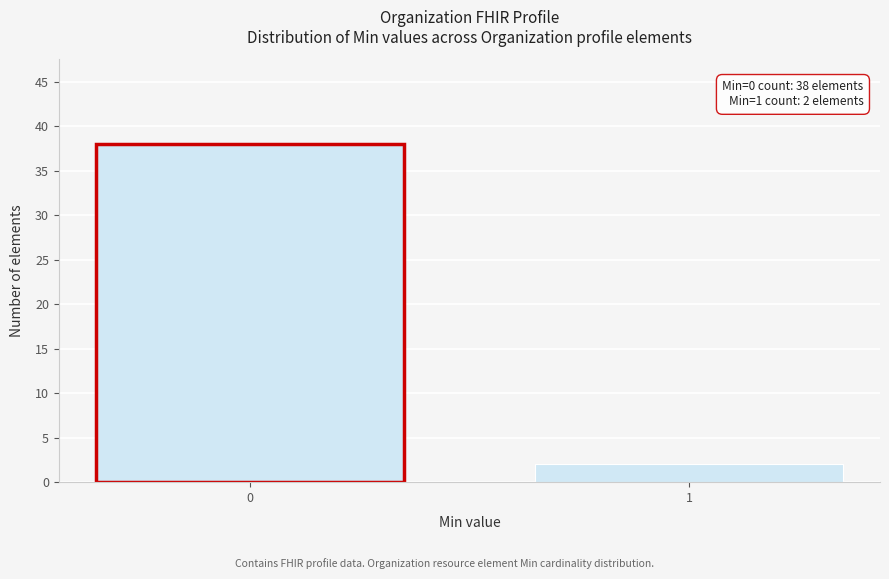

Reading left to right, list all the values displayed in this chart.

0=38	1=2